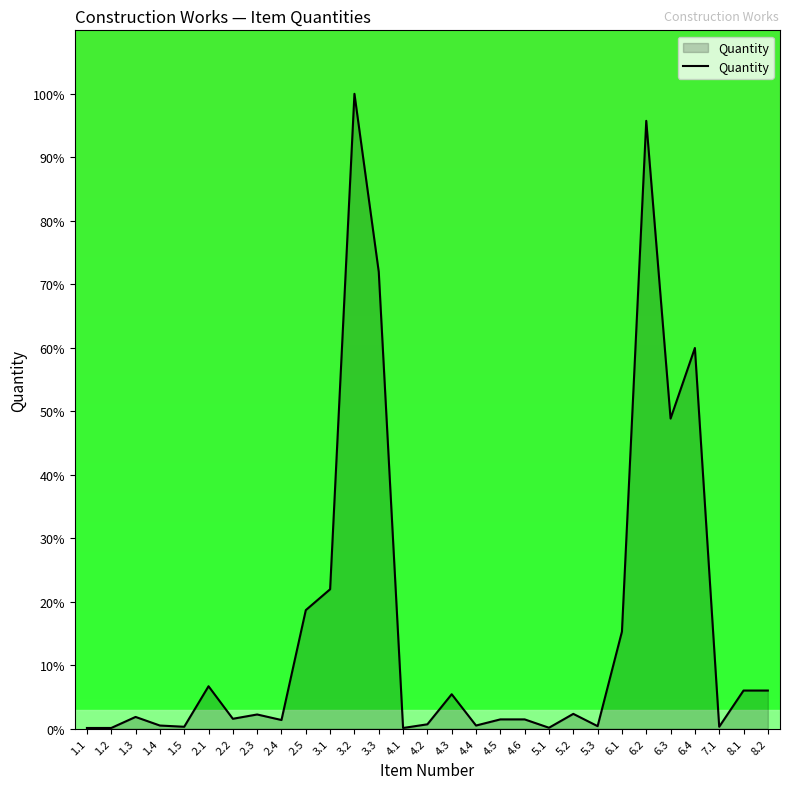

At which category does the chart reach its peak across all series?

3.2